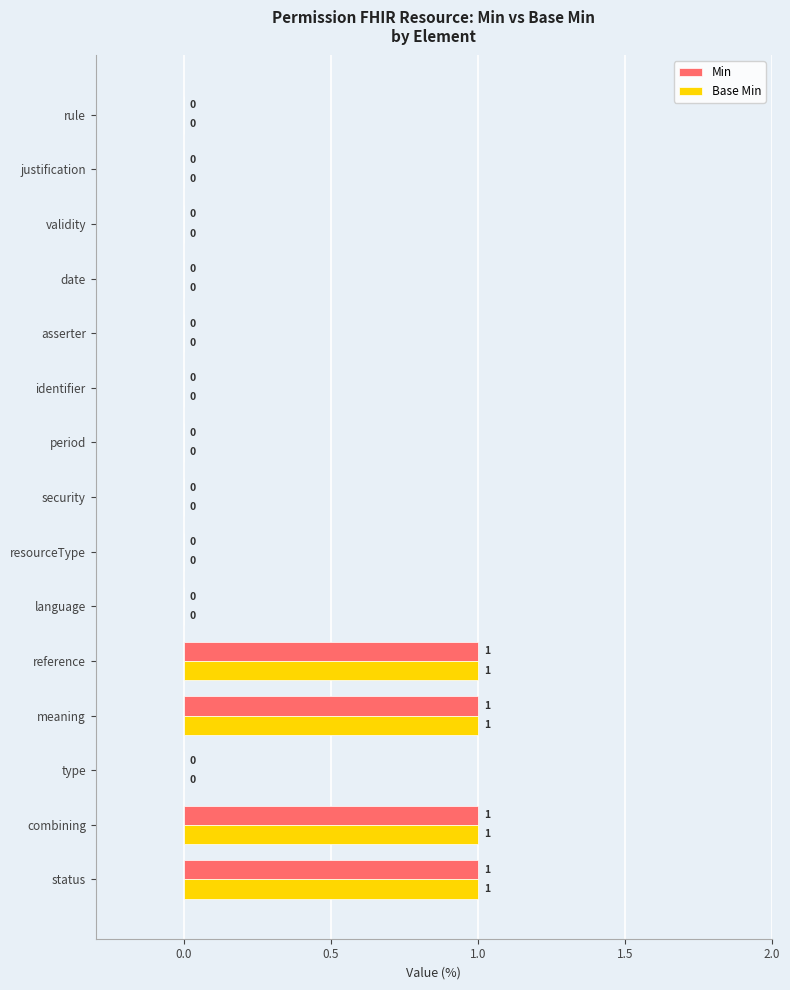

What is the sum of all Min values?

4